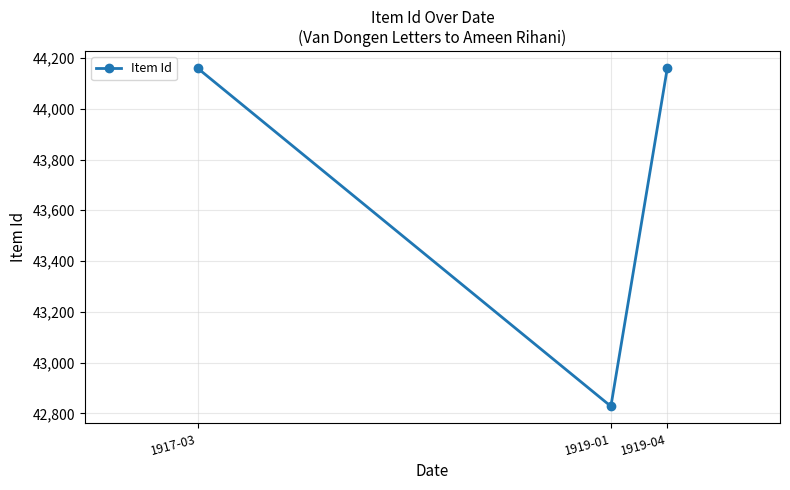

Which has a higher value, 1919-04 or 1919-01?

1919-04